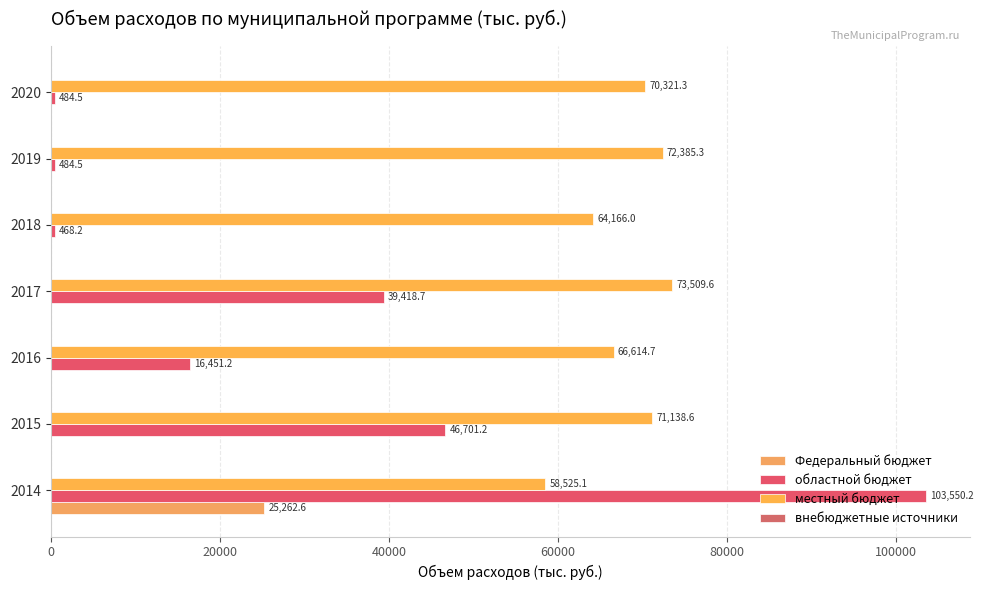

How many values in the областной бюджет series exceed 16451?

4